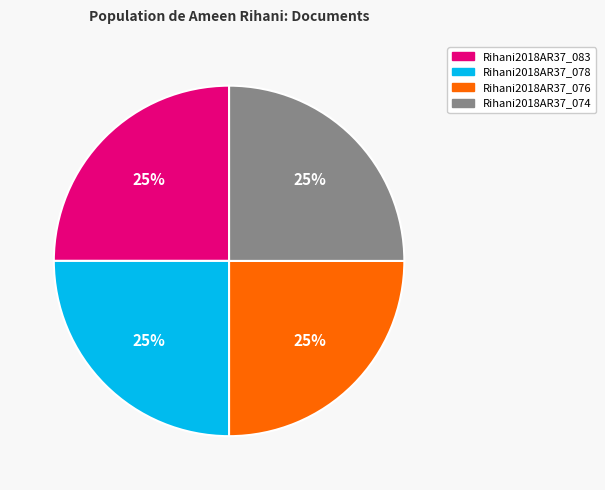

Approximately how many times larger is the value at Rihani2018AR37_074 compared to Rihani2018AR37_078?

1.0